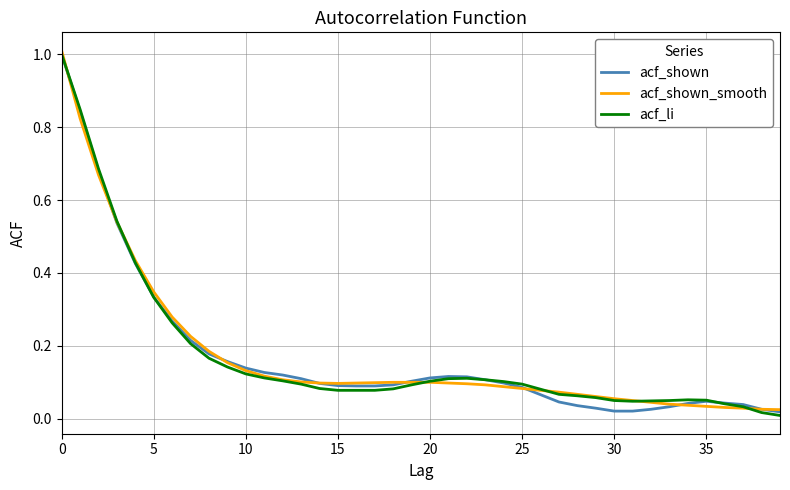

What is the greatest value displayed?

1.0